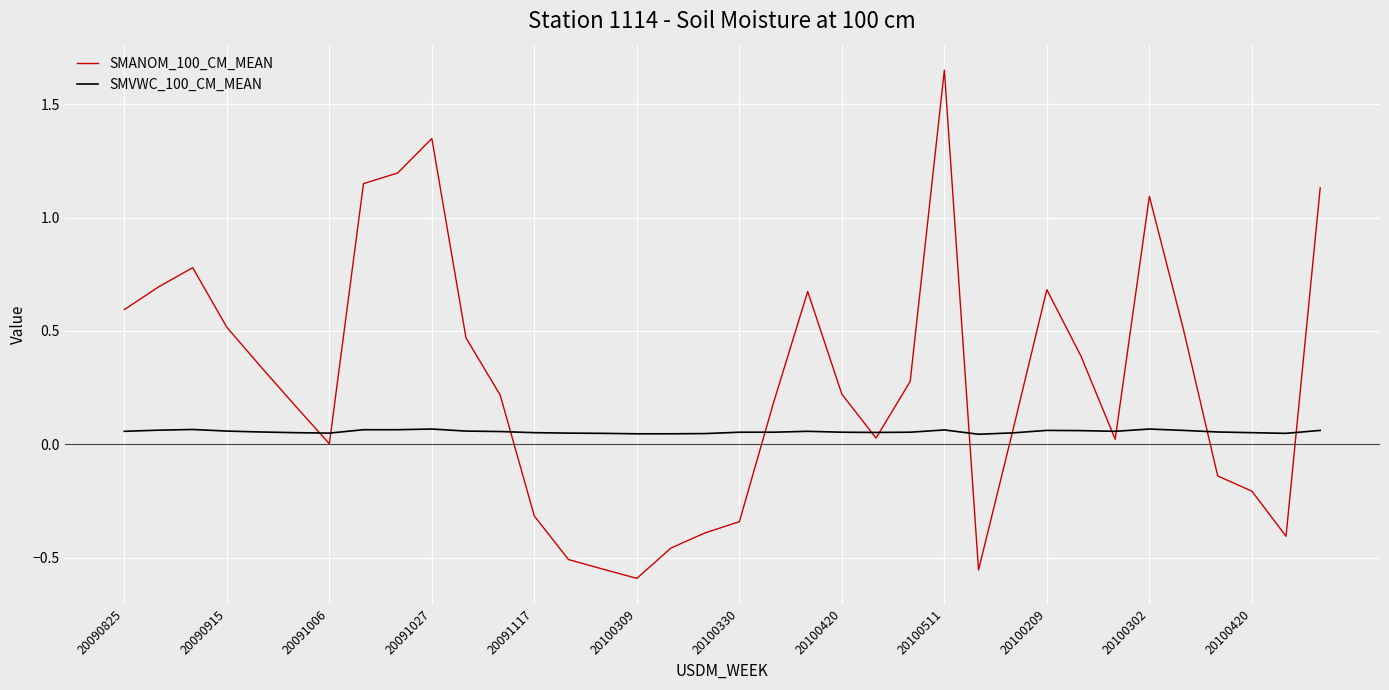

Which series has the largest total across all categories?

SMANOM_100_CM_MEAN